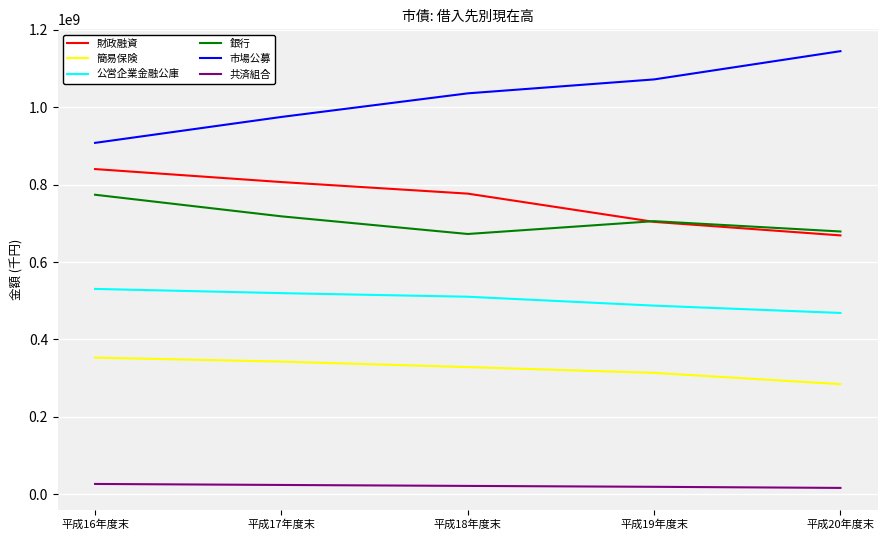

True or false: 簡易保険 and 銀行 cross at least once.

False